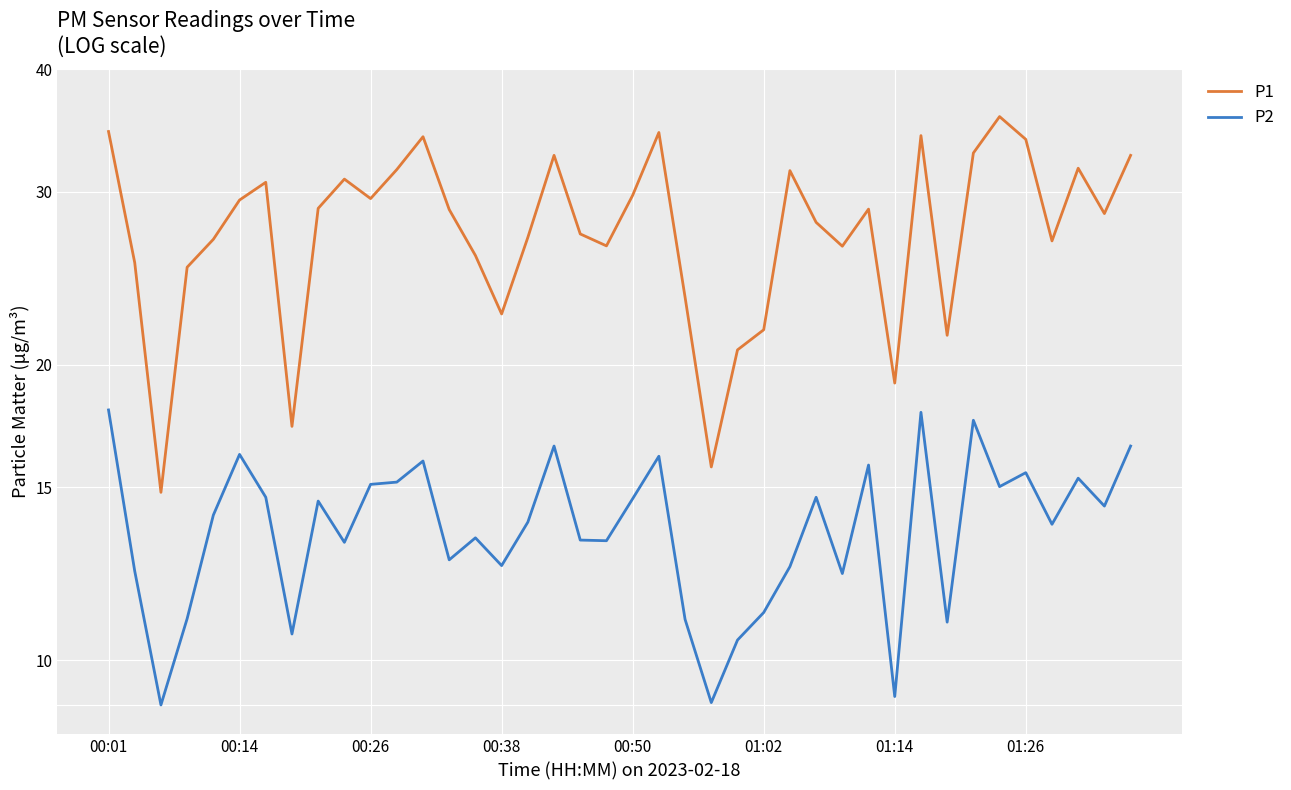

How many interior local valleys does the P2 series have?

13